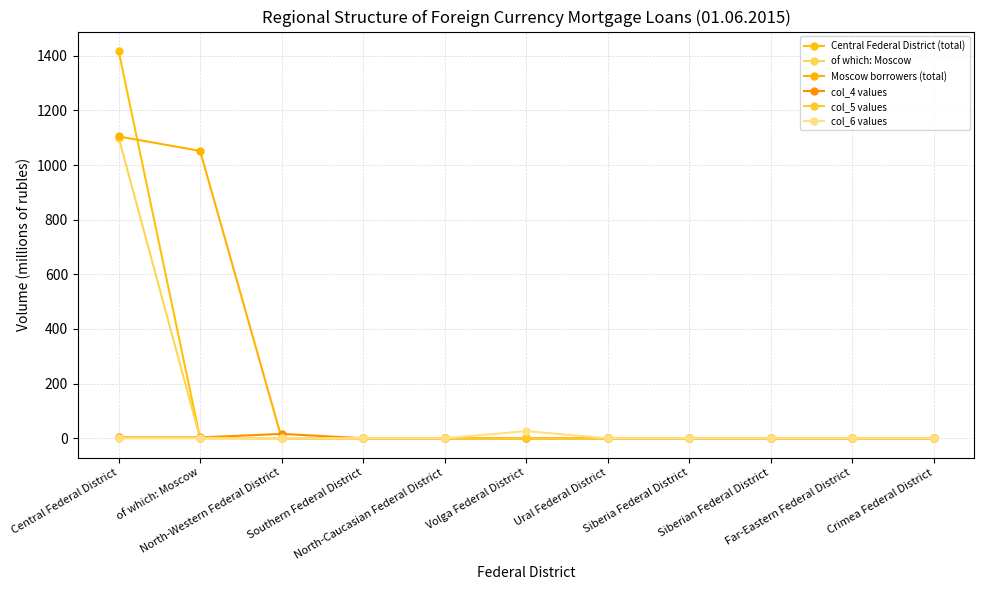

The col_6 values series shows 0 at North-Western Federal District. True or false?

True